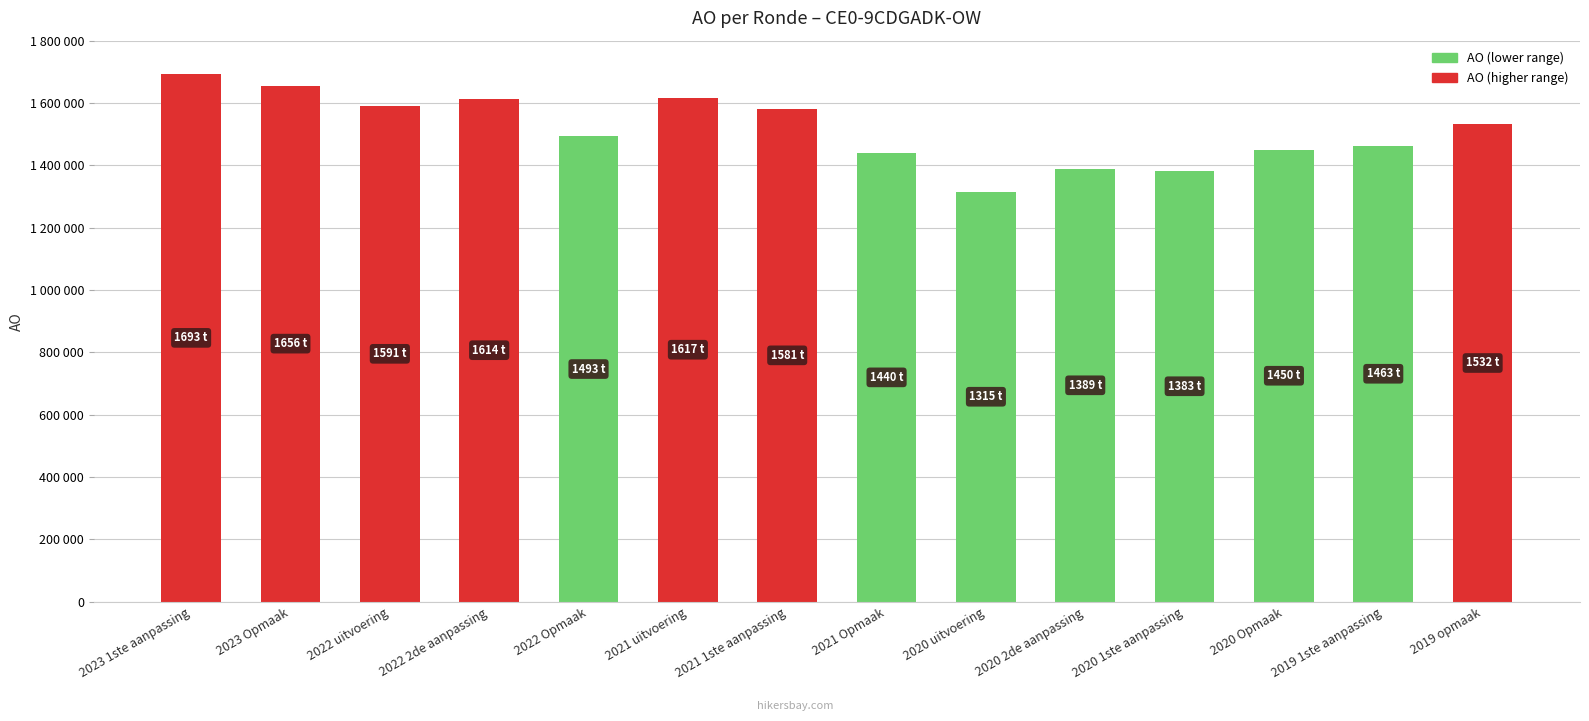

What is the change in value from 2020 1ste aanpassing to 2019 opmaak?

+149178